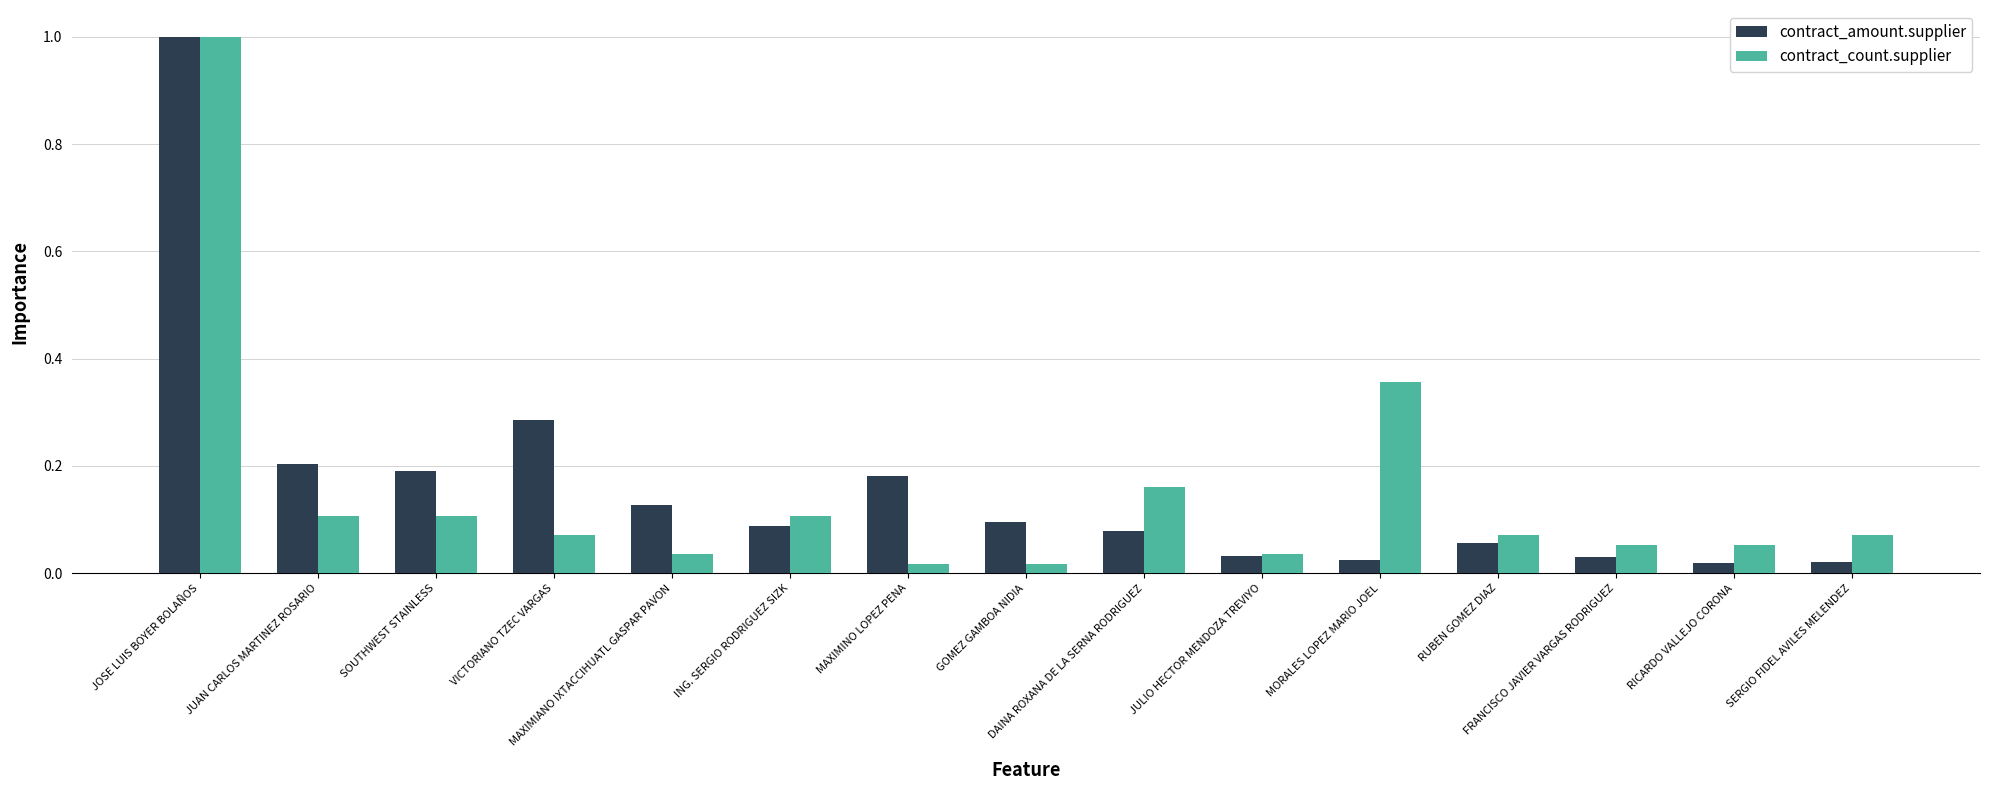

What is the sum of all contract_count.supplier values?

2.3